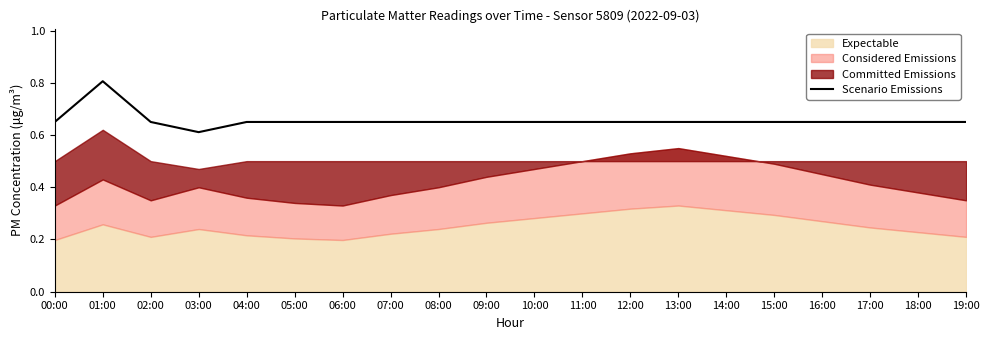

Where is the data nearest to the value 0?

03:00